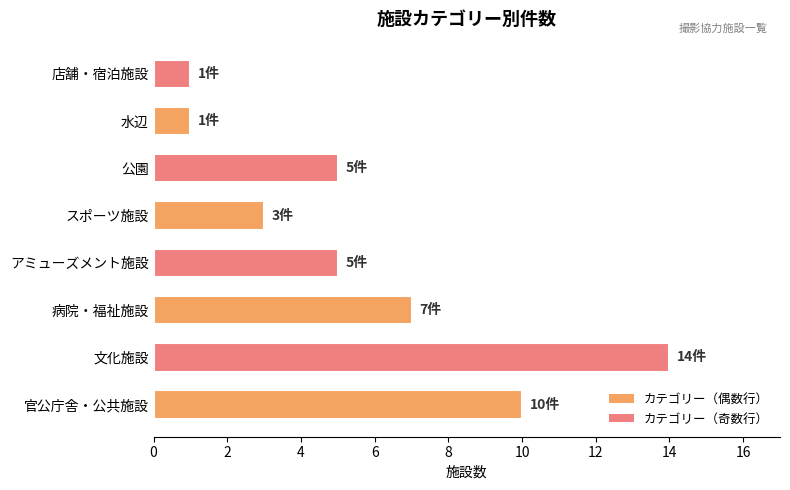

Reading top to bottom, transcribe all the data shown in this chart.

1	1	5	3	5	7	14	10